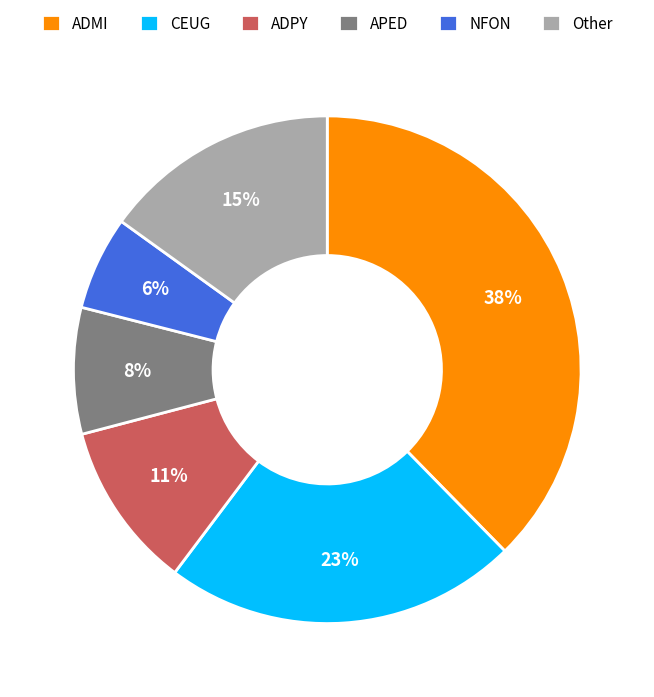

What is the ratio of the value at ADMI to the value at Other?

2.5